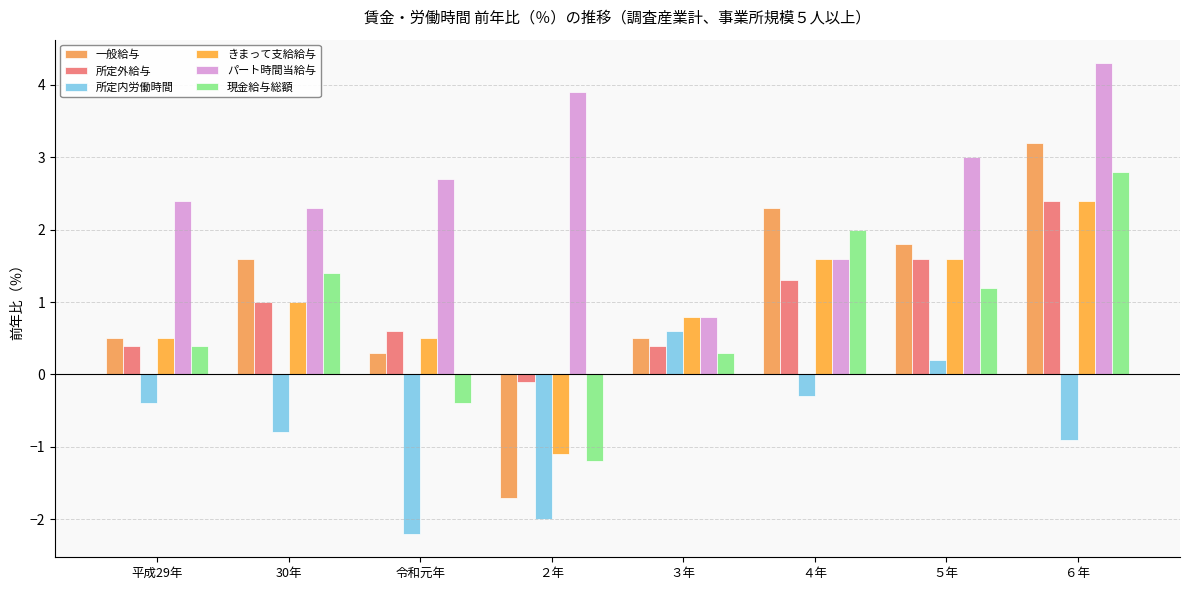

Reading right to left, what are all the values shown in this chart?

一般給与: ６年=3.2	５年=1.8	４年=2.3	３年=0.5	２年=-1.7	令和元年=0.3	30年=1.6	平成29年=0.5
所定外給与: ６年=2.4	５年=1.6	４年=1.3	３年=0.4	２年=-0.1	令和元年=0.6	30年=1.0	平成29年=0.4
所定内労働時間: ６年=-0.9	５年=0.2	４年=-0.3	３年=0.6	２年=-2.0	令和元年=-2.2	30年=-0.8	平成29年=-0.4
きまって支給給与: ６年=2.4	５年=1.6	４年=1.6	３年=0.8	２年=-1.1	令和元年=0.5	30年=1.0	平成29年=0.5
パート時間当給与: ６年=4.3	５年=3.0	４年=1.6	３年=0.8	２年=3.9	令和元年=2.7	30年=2.3	平成29年=2.4
現金給与総額: ６年=2.8	５年=1.2	４年=2.0	３年=0.3	２年=-1.2	令和元年=-0.4	30年=1.4	平成29年=0.4